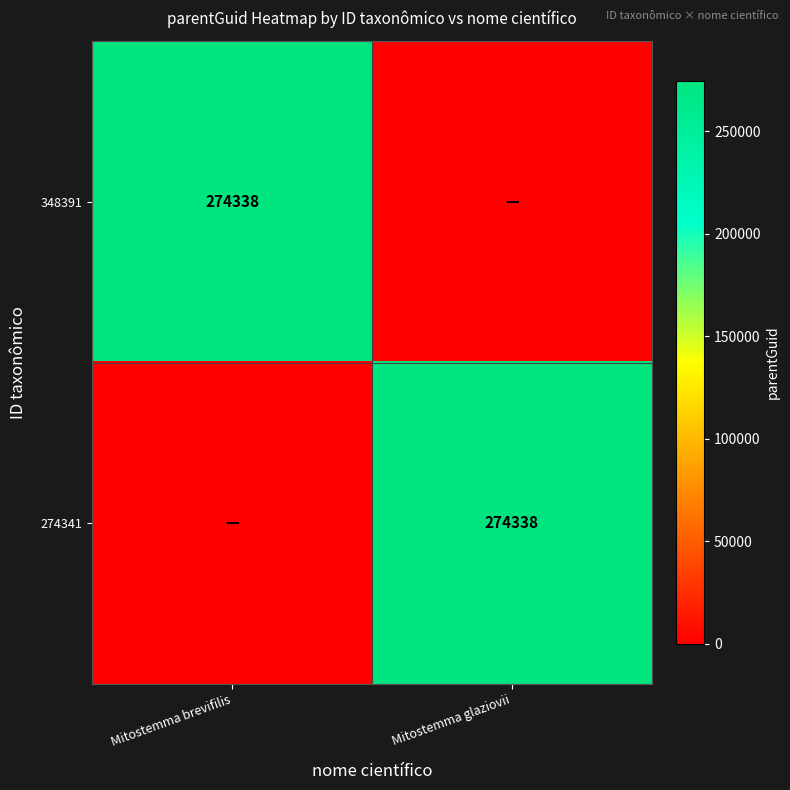

True or false: 348391 has a value of 274338 at Mitostemma brevifilis.

True